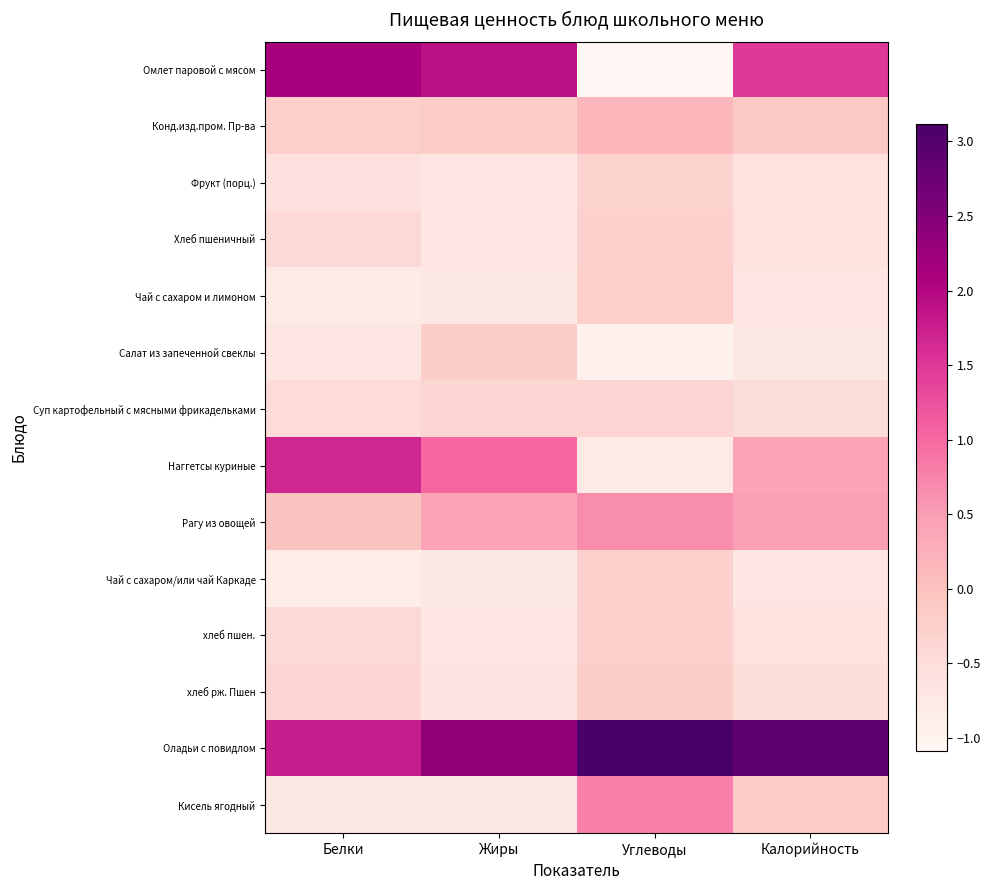

How many categories are shown in the chart?

4